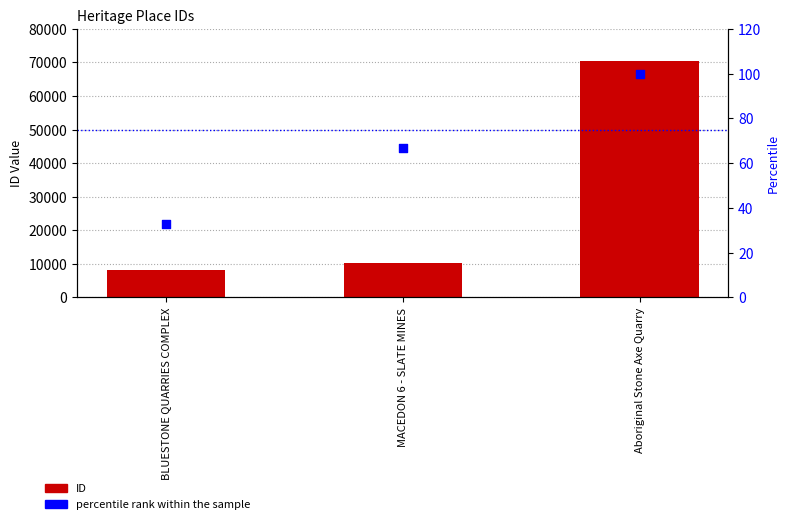

At how many categories does at least one series exceed 23795?

1